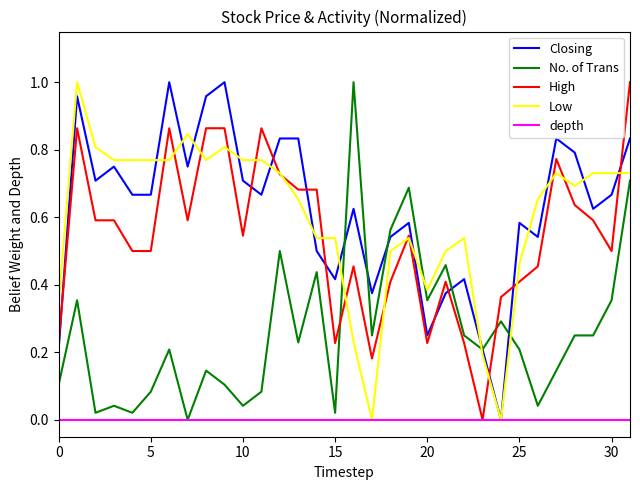

After their last crossing, which series has the higher values: High or Closing?

High